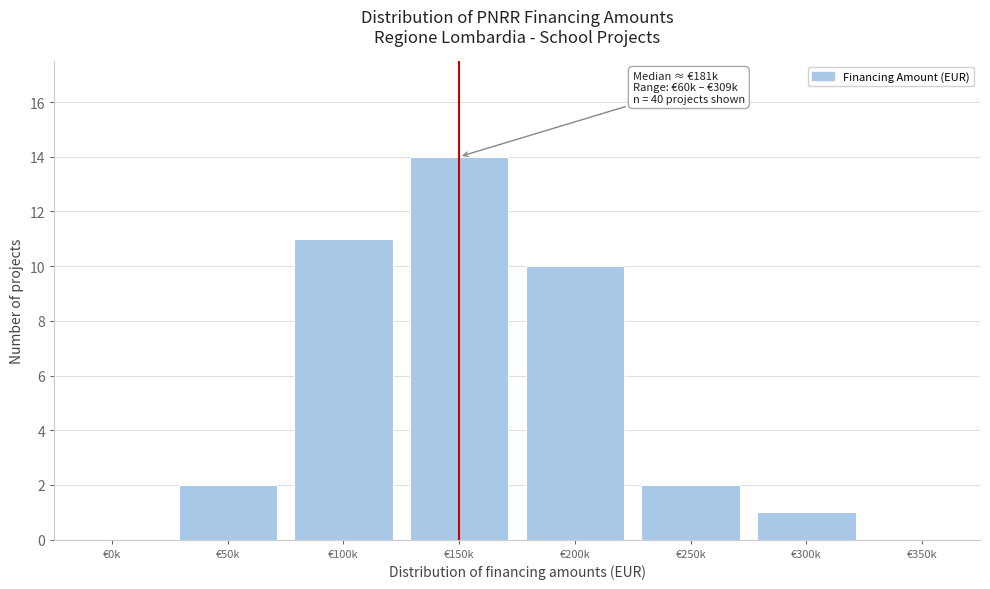

Reading left to right, list all the values displayed in this chart.

€0k=0	€50k=2	€100k=11	€150k=14	€200k=10	€250k=2	€300k=1	€350k=0